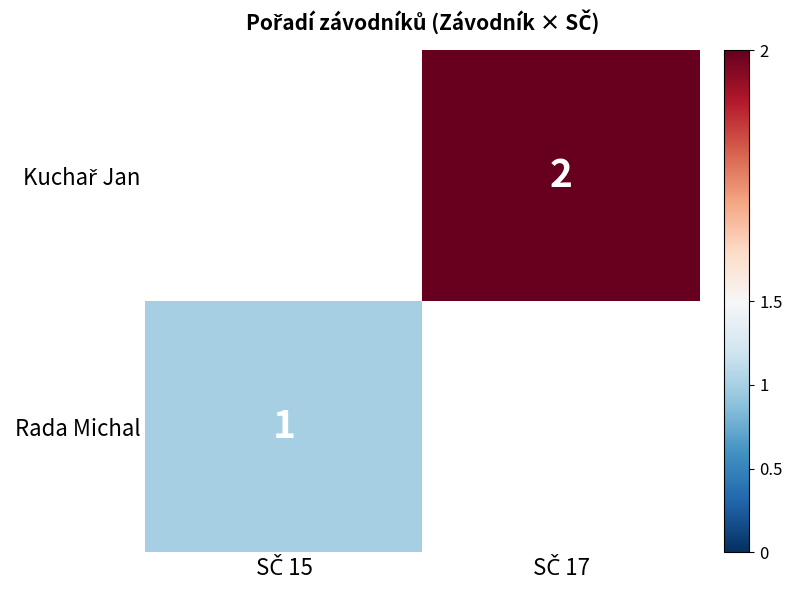

Which category has the highest value across all series?

SČ 17